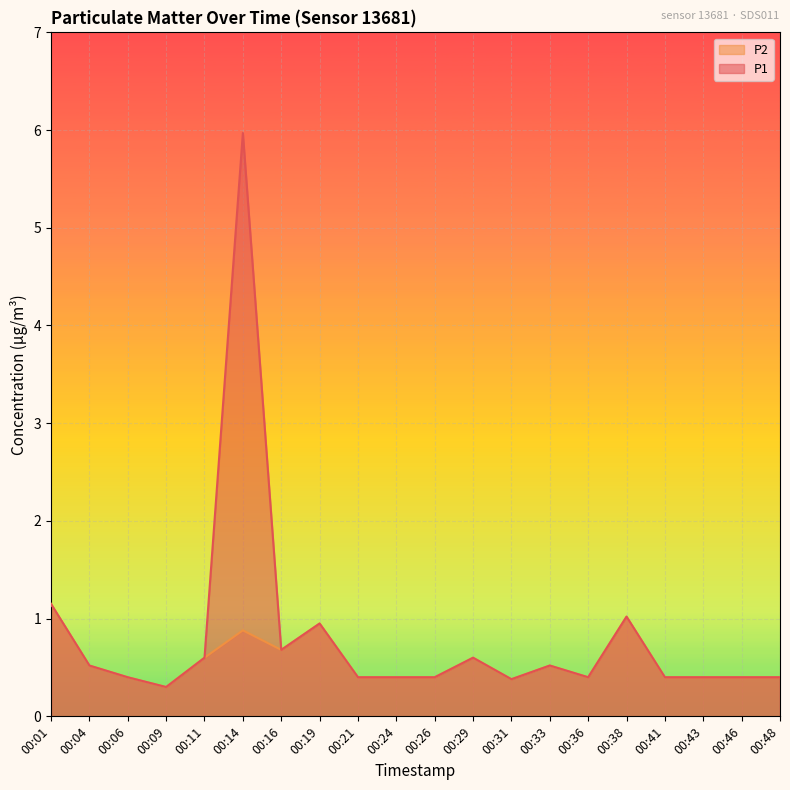

At which category is the sum across all series the highest?

00:14